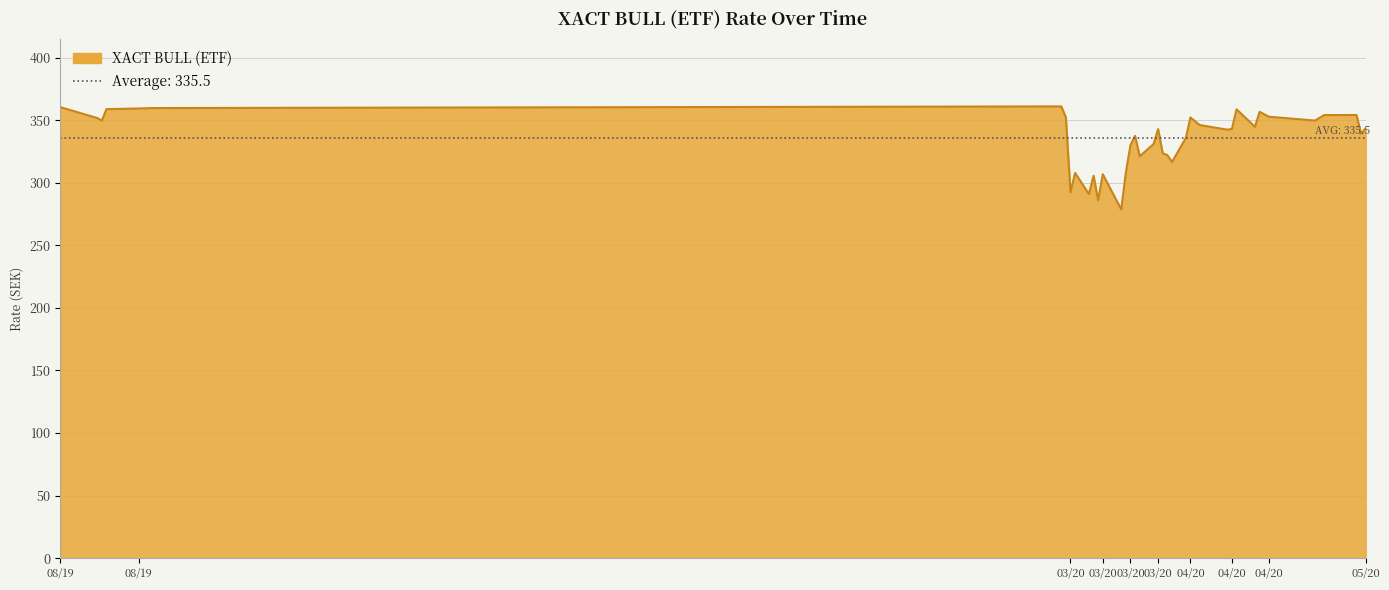

What is the maximum value shown in the chart?

361.0